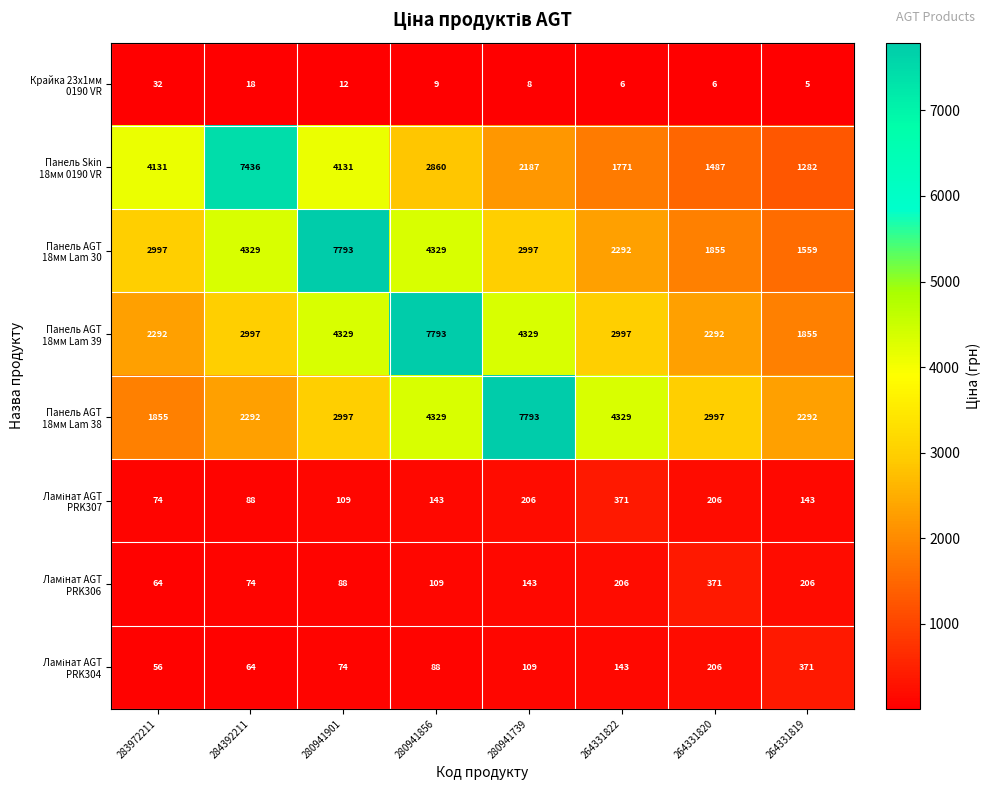

What is the minimum value shown in the chart?

5